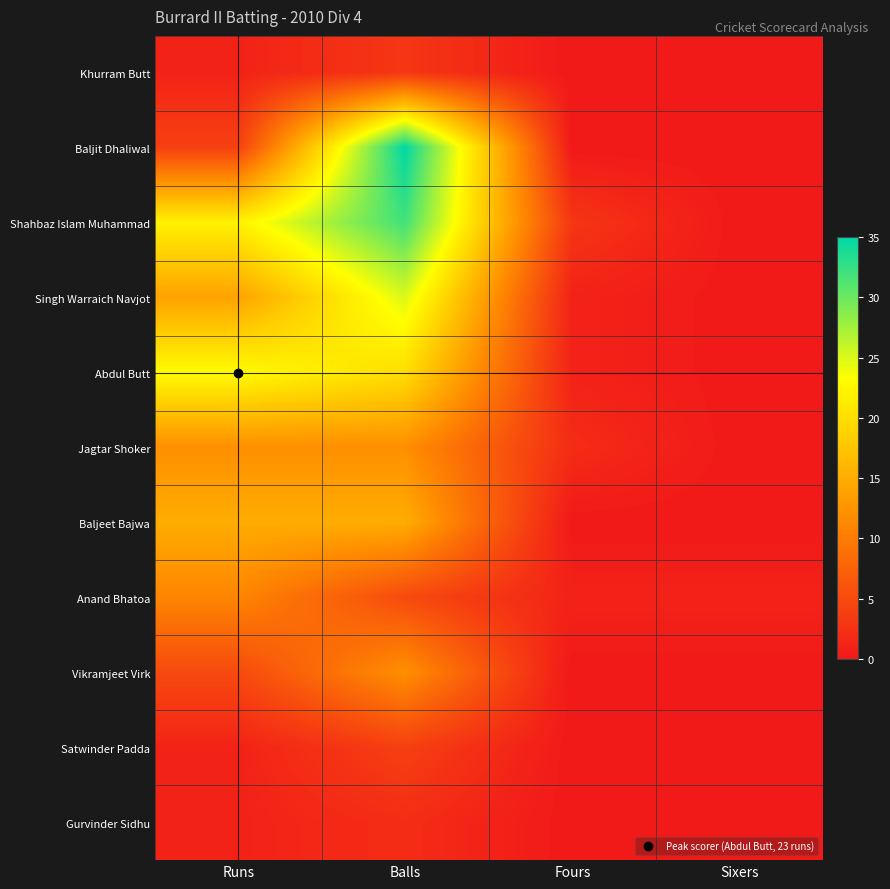

Between Runs and Sixers, which series saw the biggest shift?

Abdul Butt